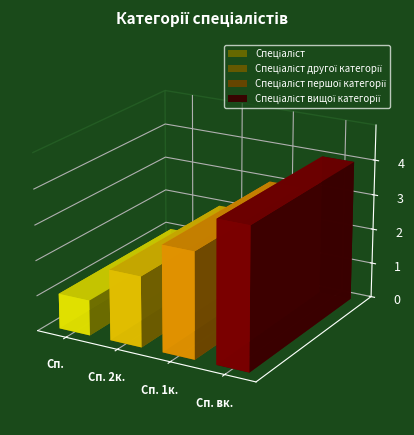

What is the difference between the maximum and minimum values?

3